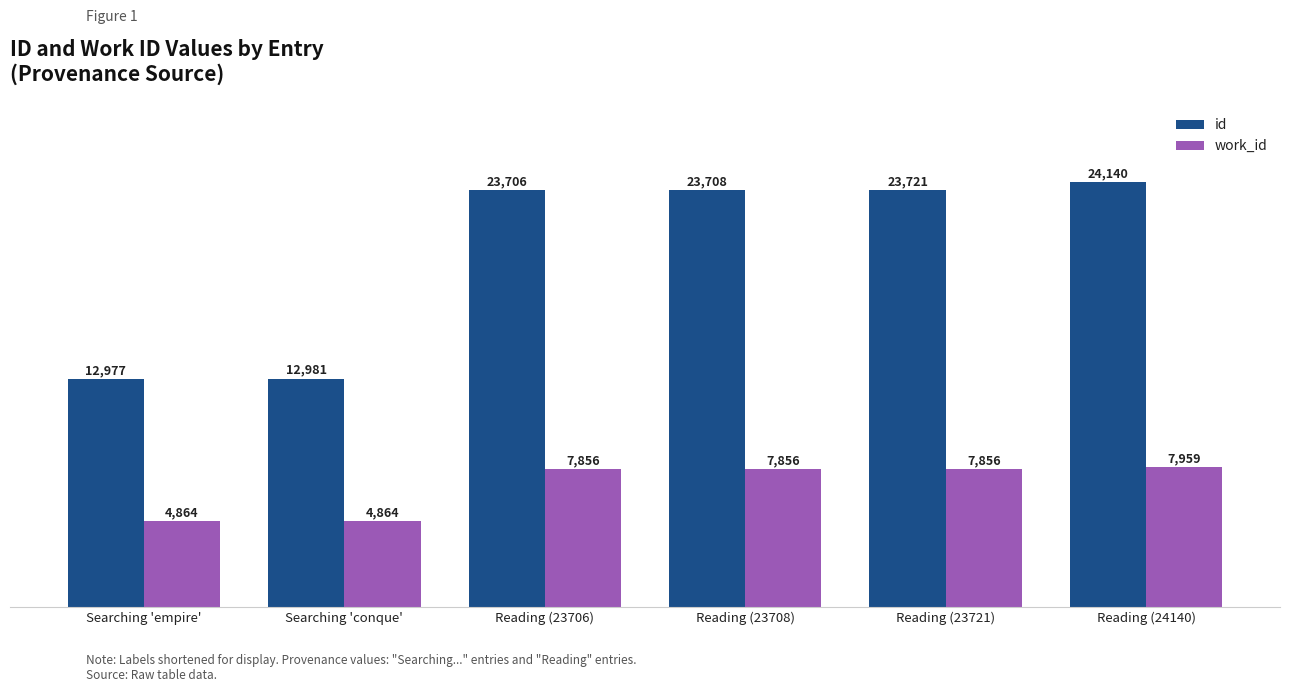

The value of id at Reading (24140) is 24140. True or false?

True